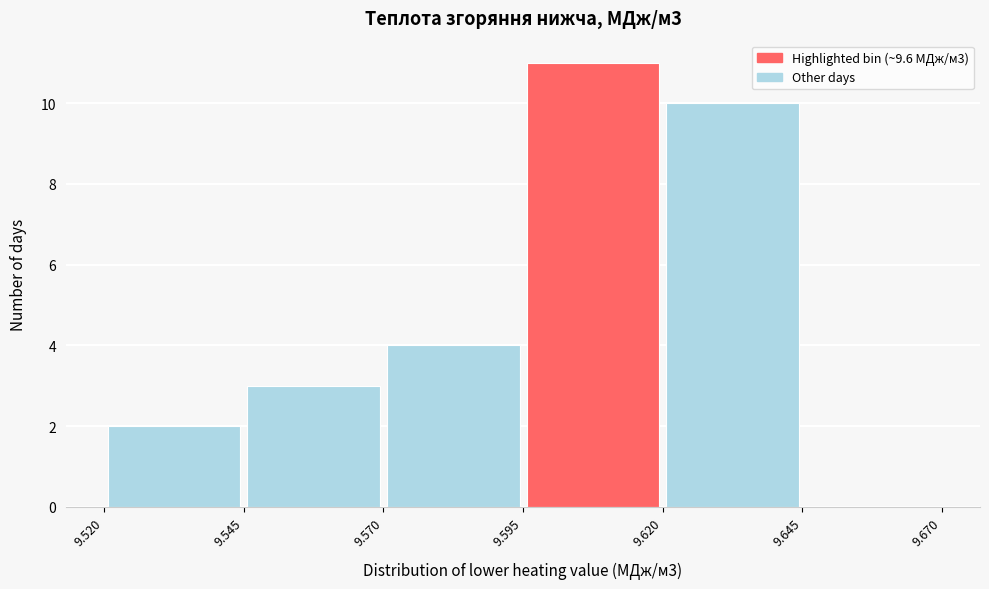

Which range on the x-axis has the tallest bar?

9.595 to 9.620